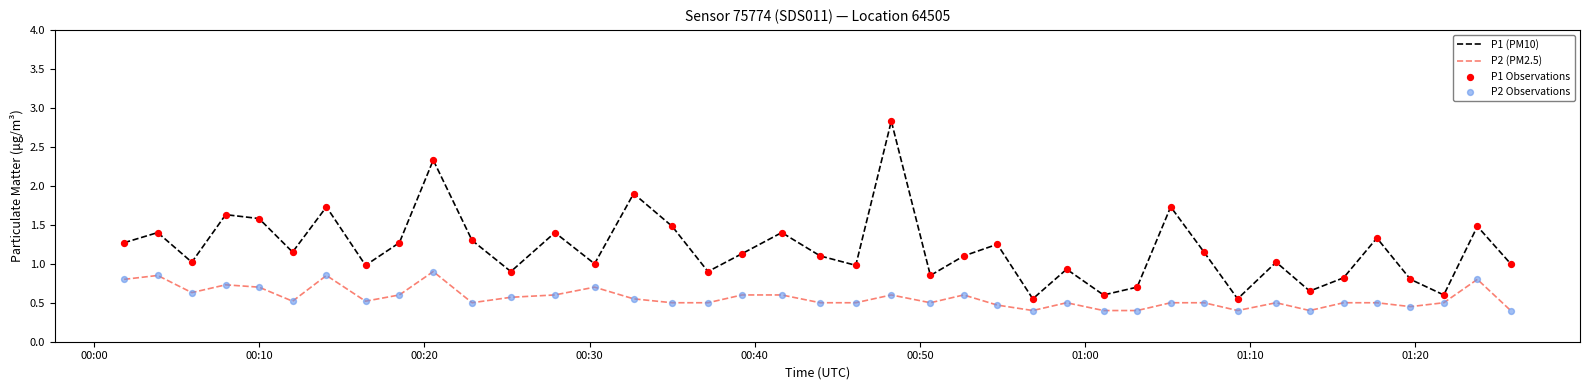

Which series has the largest total across all categories?

P1 (PM10)